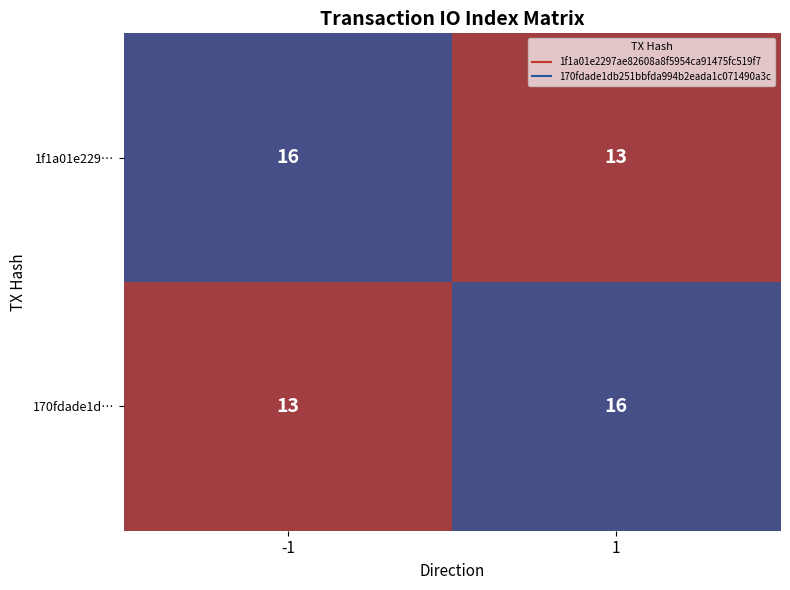

List the labels in order of 170fdade1d… value, largest first.

1, -1